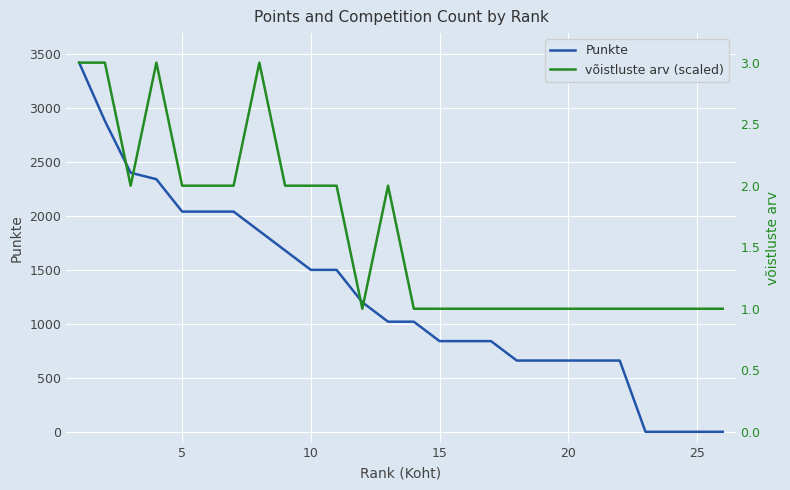

What is the sum of all võistluste arv (scaled) values?

47880